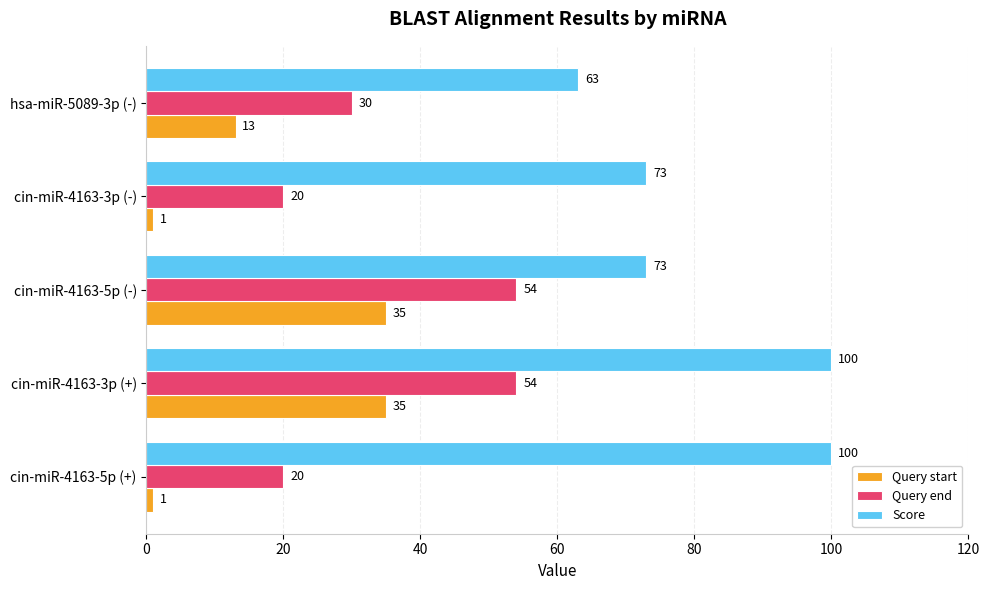

At hsa-miR-5089-3p (-), list the series in order from largest to smallest.

Score, Query end, Query start